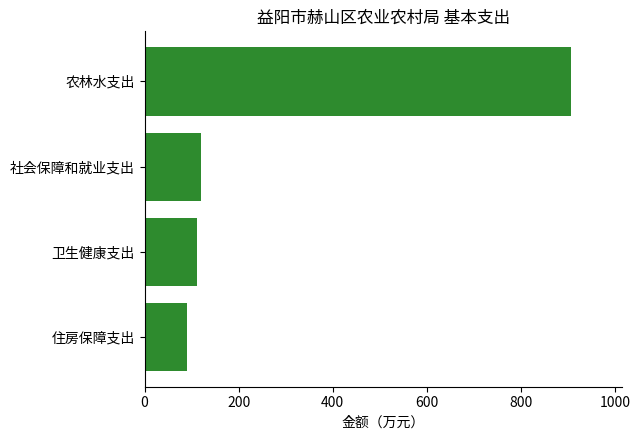

What is the difference between the maximum and minimum values?

817.7